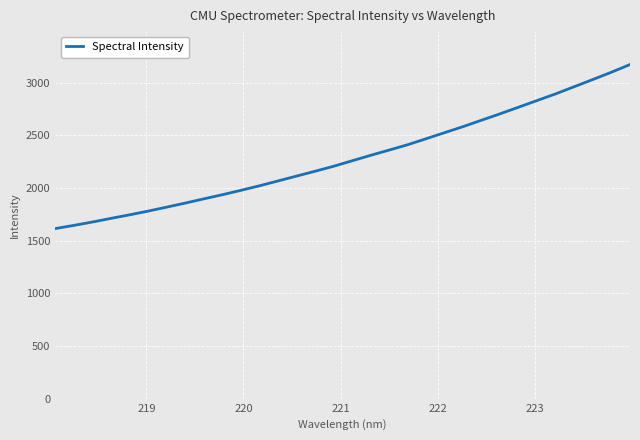

What is the maximum value shown in the chart?

3172.4